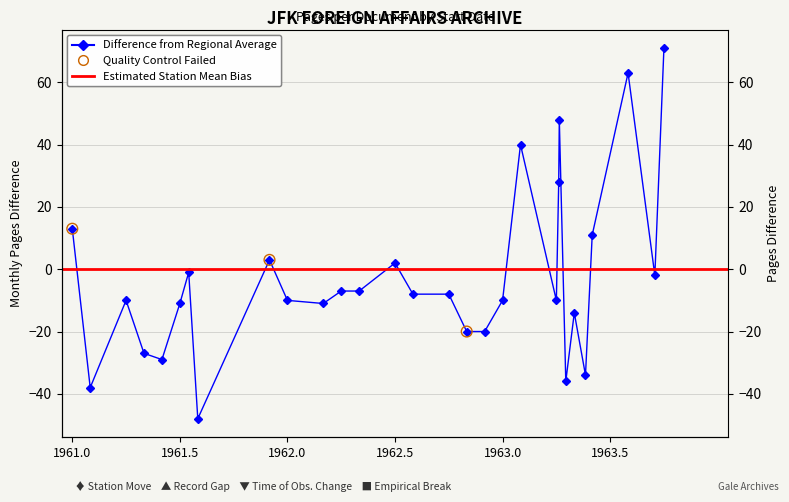

What is the change in value from 19611200 to 19630100?

-13